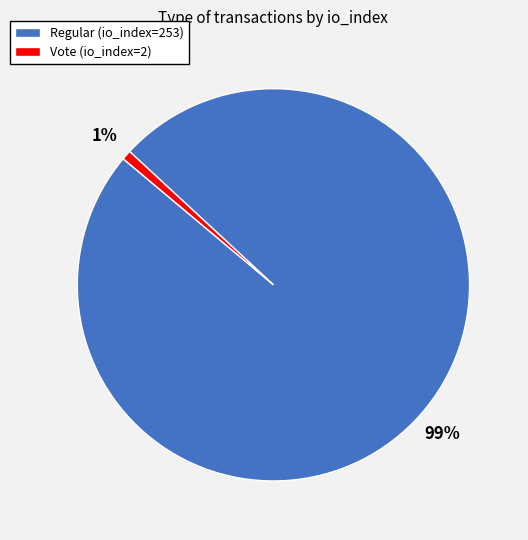

The Regular (io_index=253) slice represents 99% of the pie. True or false?

True